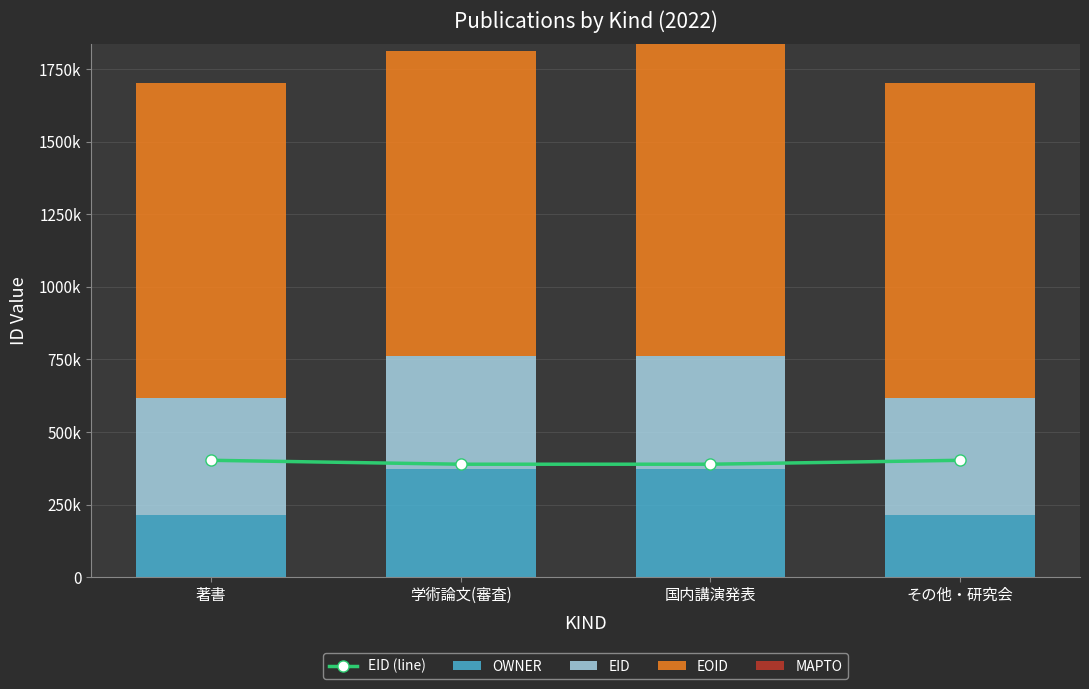

What is the value of the EID bar at the 4th from the left?

402301